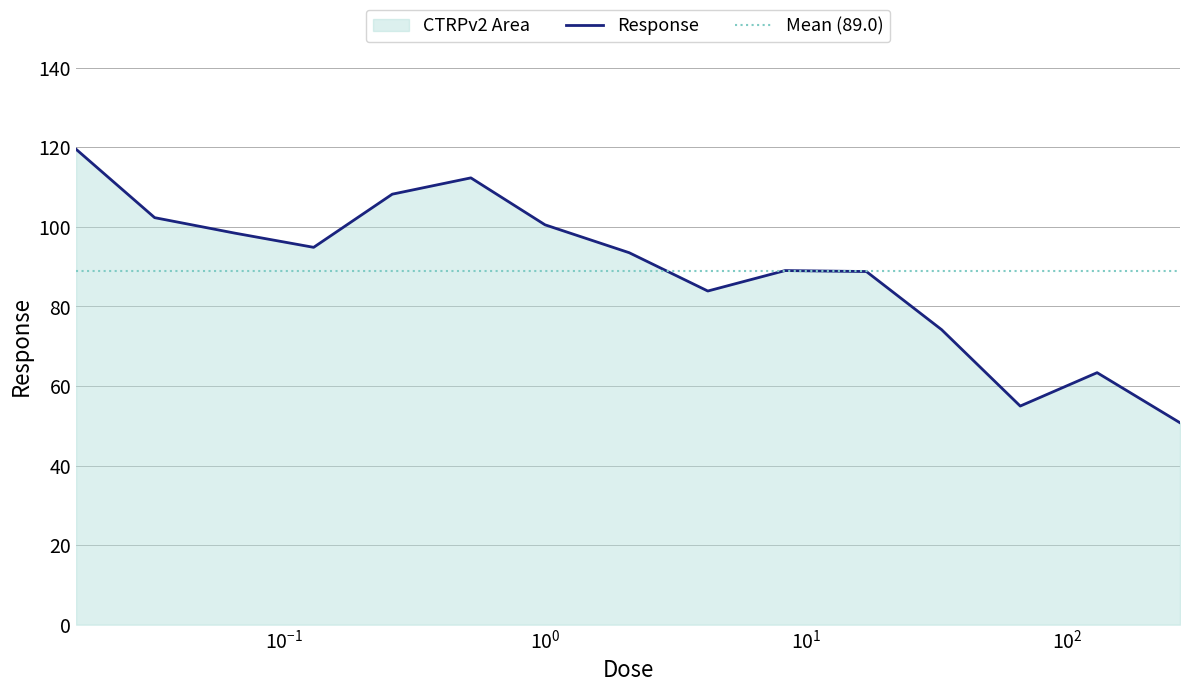

Is it true that the value at 2.1 is 20.5?

False